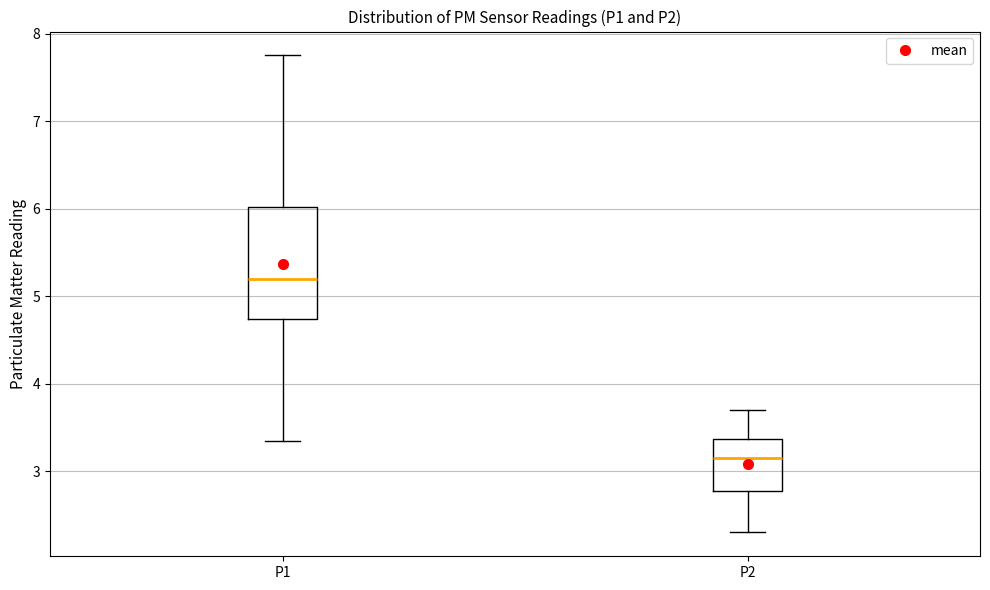

Reading left to right, transcribe this box plot: for each box, give where its median line is, the range the box spans, and where its two whiskers end, as read against the y-axis. The values are not printed on the chart, so give them approximately, as read against the axis.

P1: median 5.2, box 4.7 to 6.0, whiskers 3.4 to 7.8
P2: median 3.2, box 2.8 to 3.4, whiskers 2.3 to 3.7